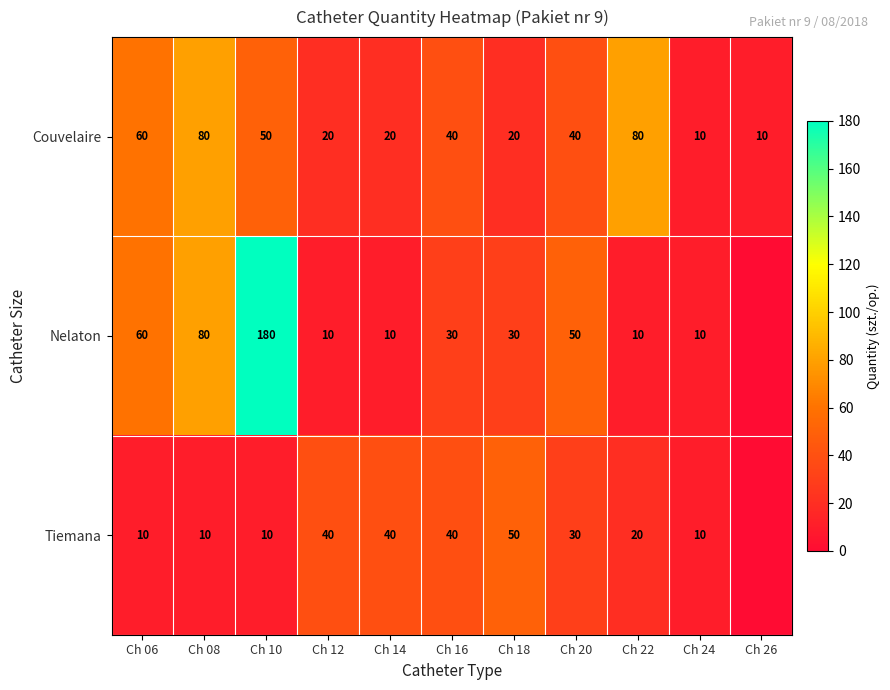

What is the highest value of the Couvelaire series?

80